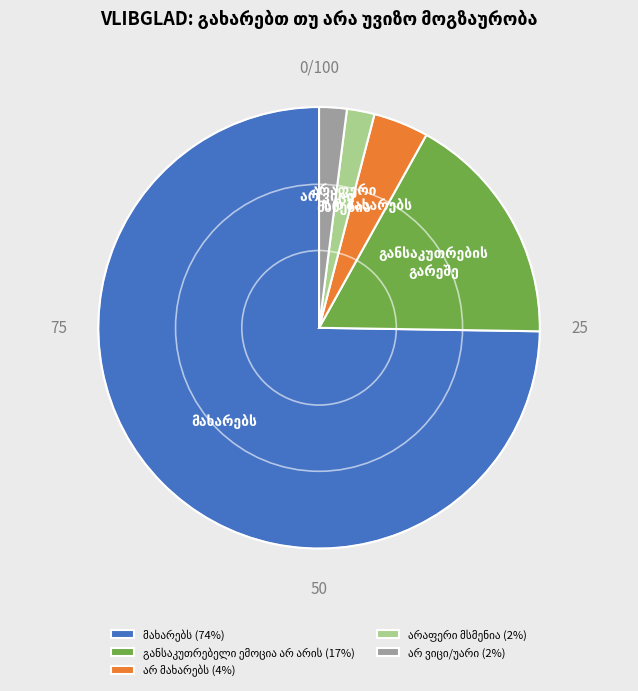

Does any single category account for the majority?

Yes